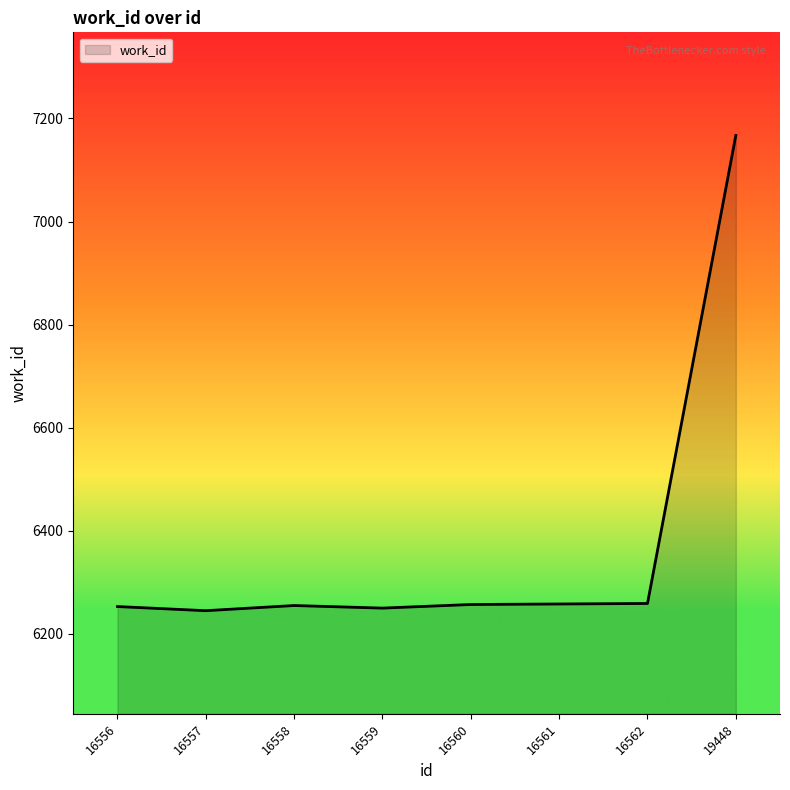

How many distinct data groups are displayed?

1